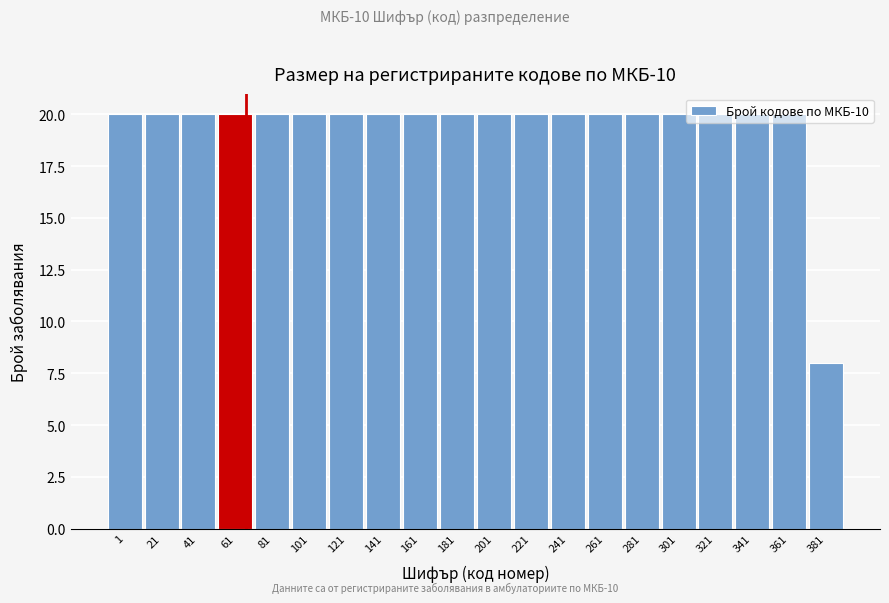

What is the difference between the maximum and minimum values?

12